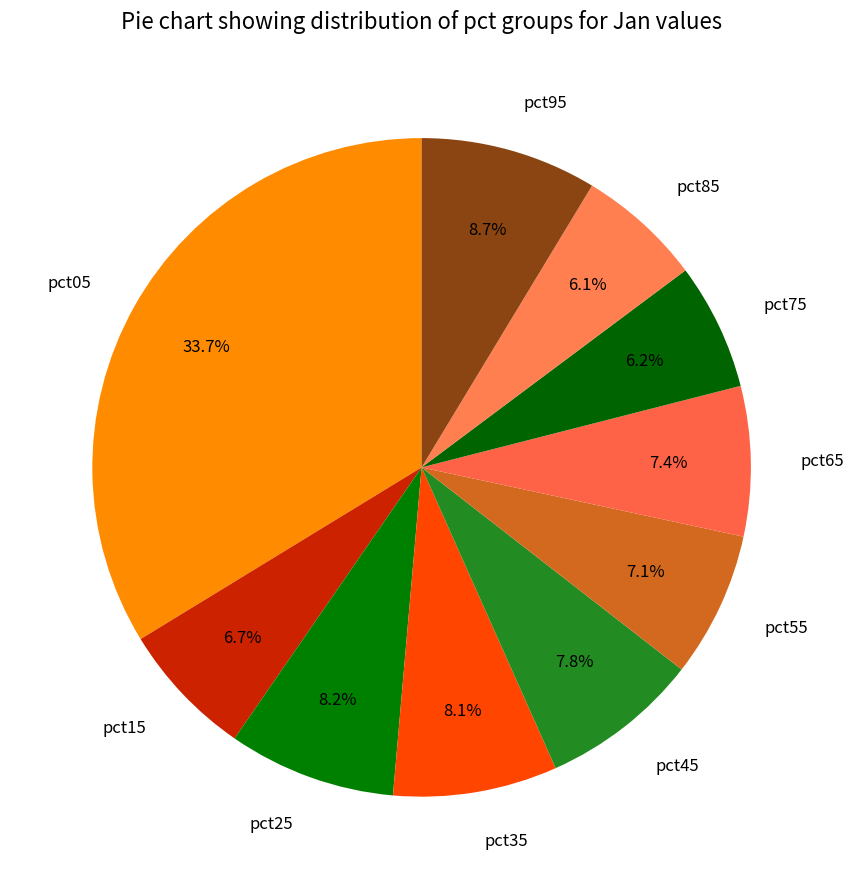

Count the number of slices in the pie.

10